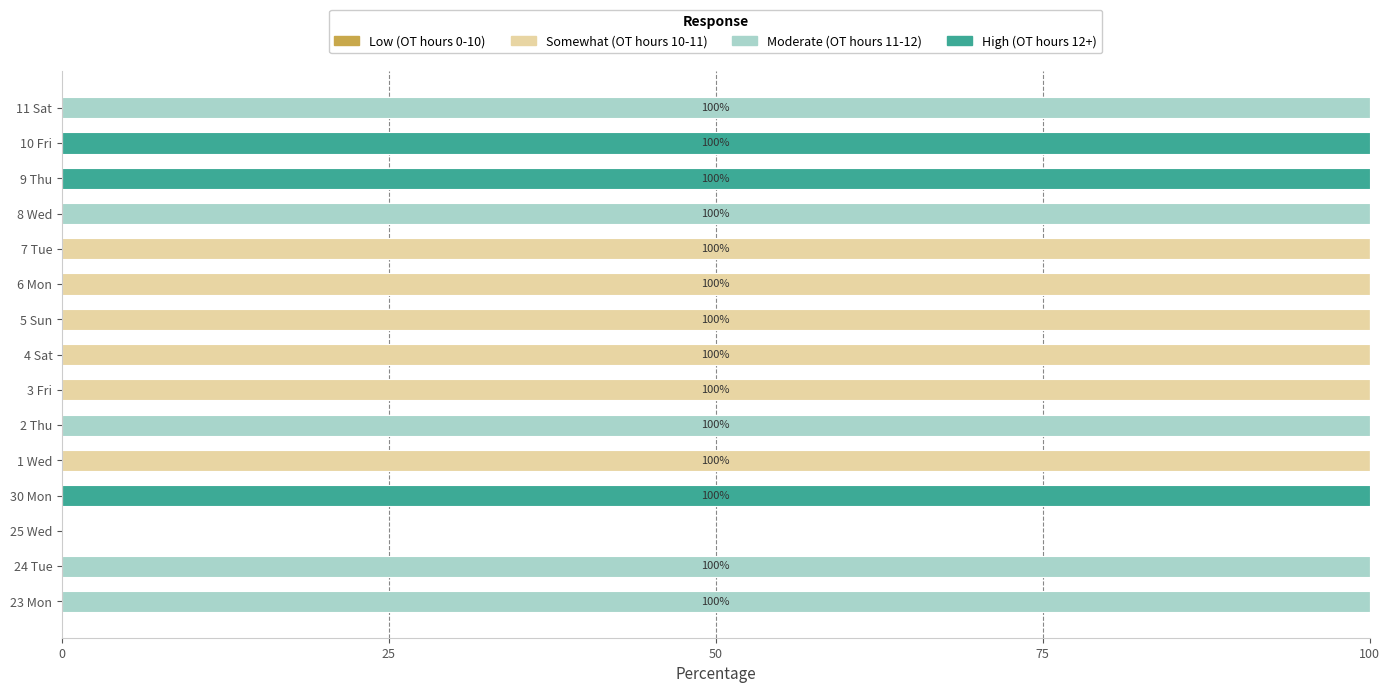

Is it true that Somewhat (OT hours 10-11) equals 172 at 6 Mon?

False